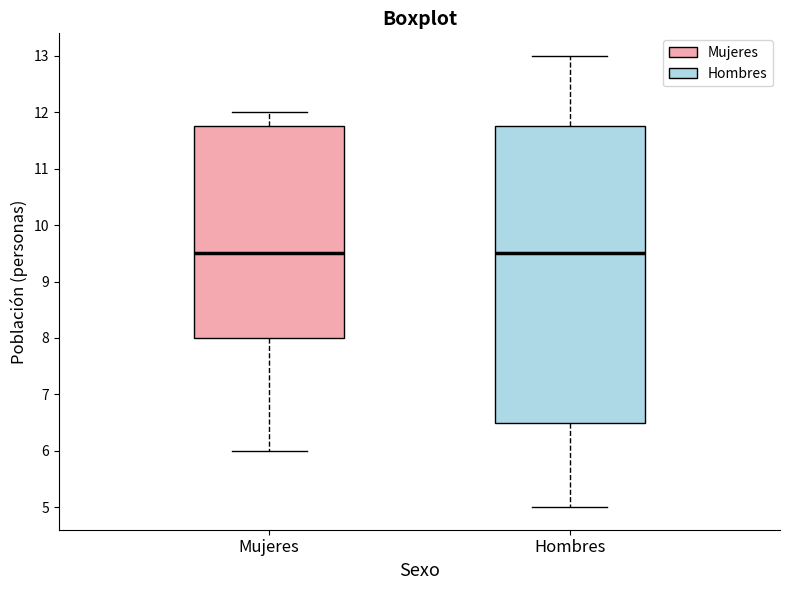

Comparing the boxes themselves (not the whiskers), which one is the tallest?

Hombres